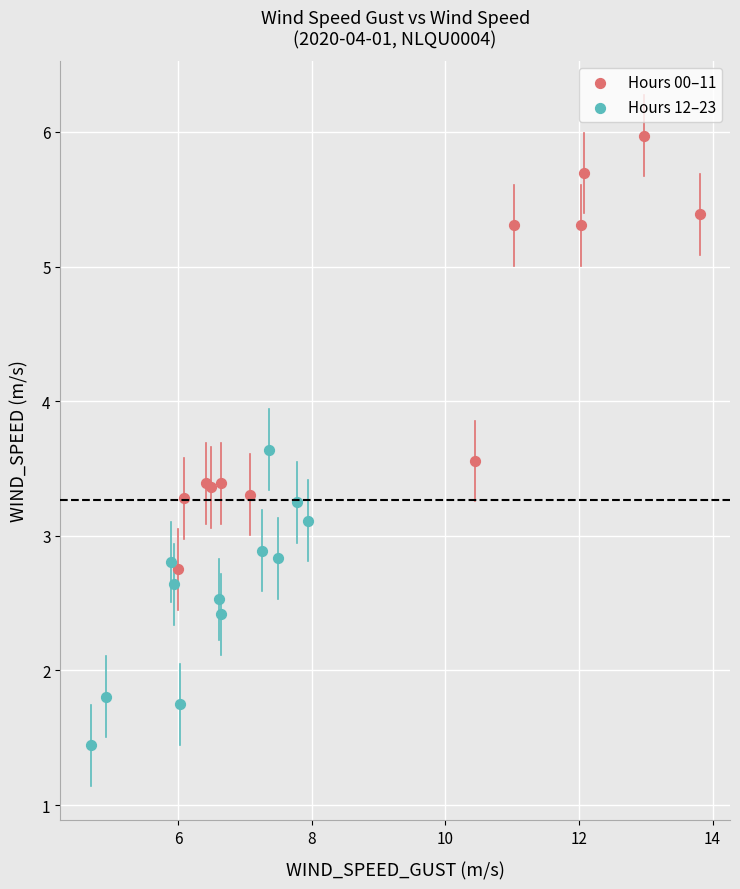

Which series reaches the minimum Y coordinate?

Hours 12–23